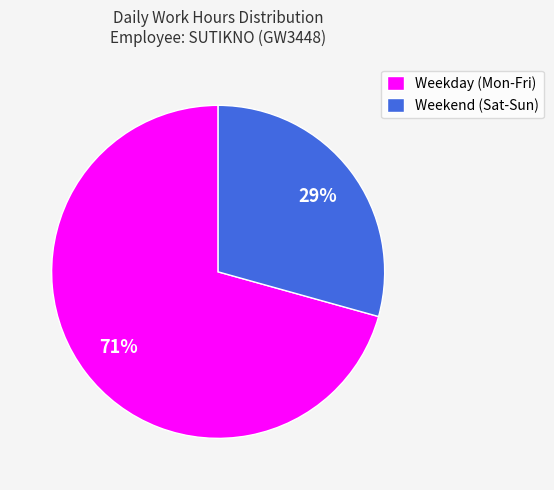

Is Weekend (Sat-Sun) the majority of the pie?

No